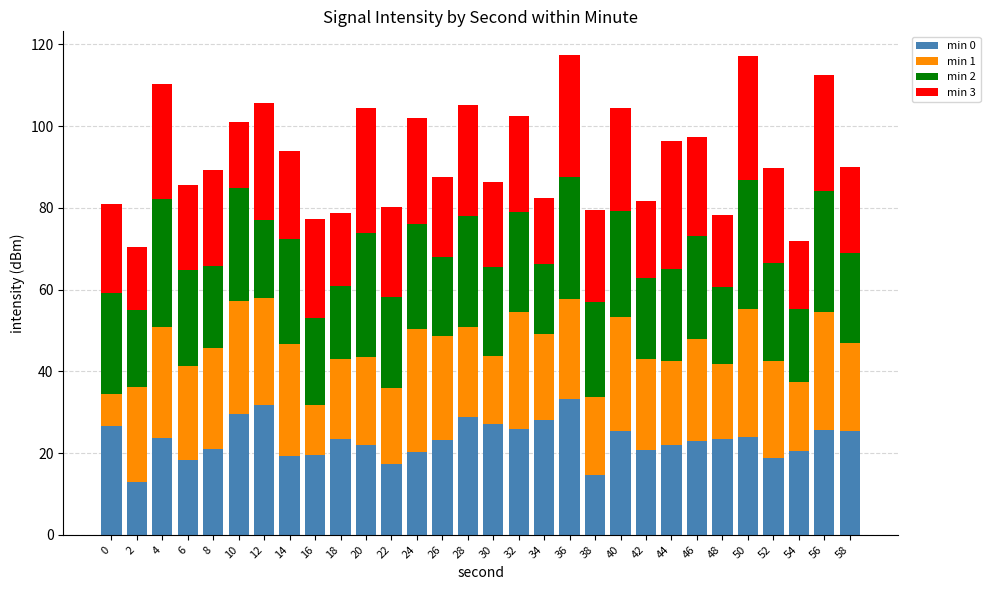

What is the total value across all series at 52?

89.7